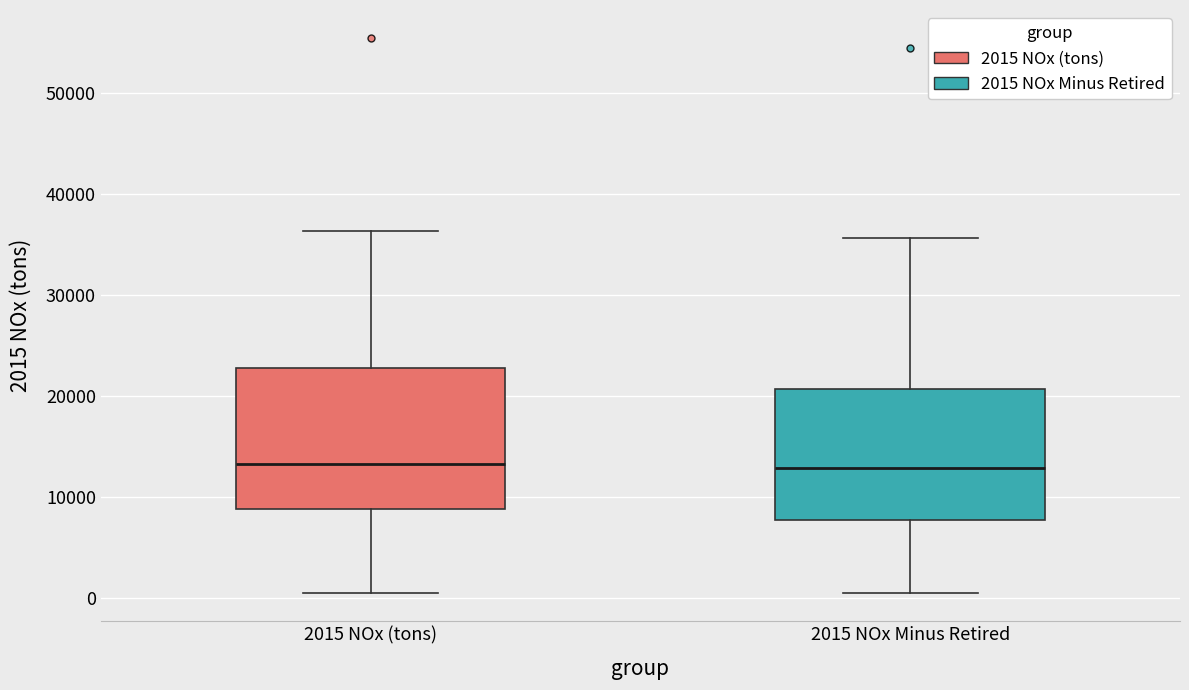

Where does the lower whisker of the box for 2015 NOx Minus Retired end on the y-axis? The values are not printed on the chart, so give them approximately, as read against the axis.

0